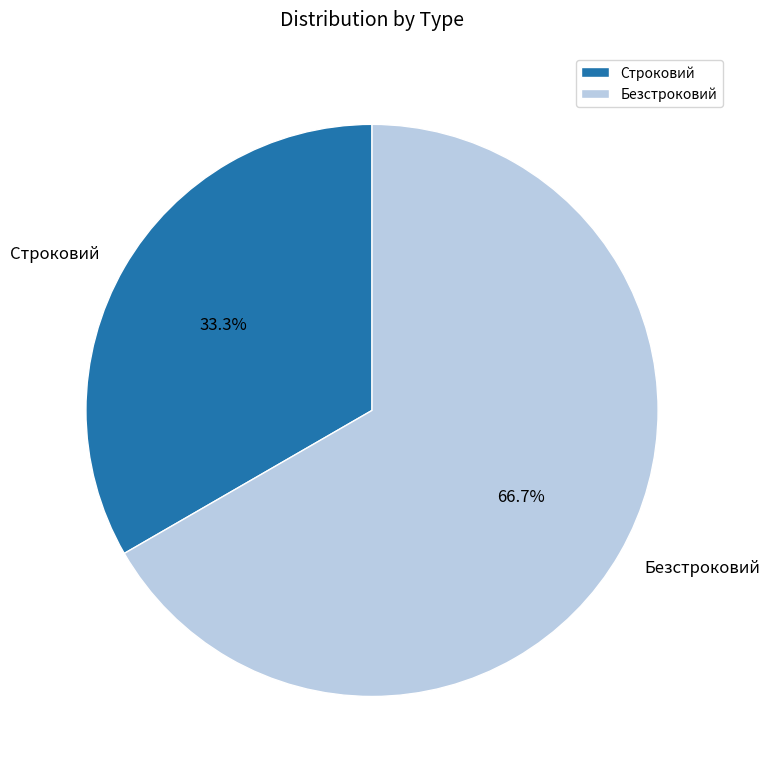

Count the number of slices in the pie.

2